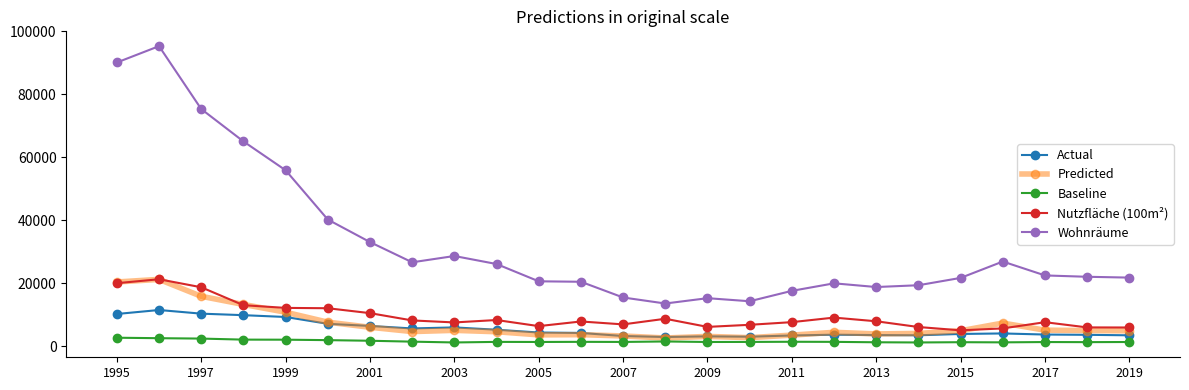

Which series has the largest total across all categories?

Wohnräume